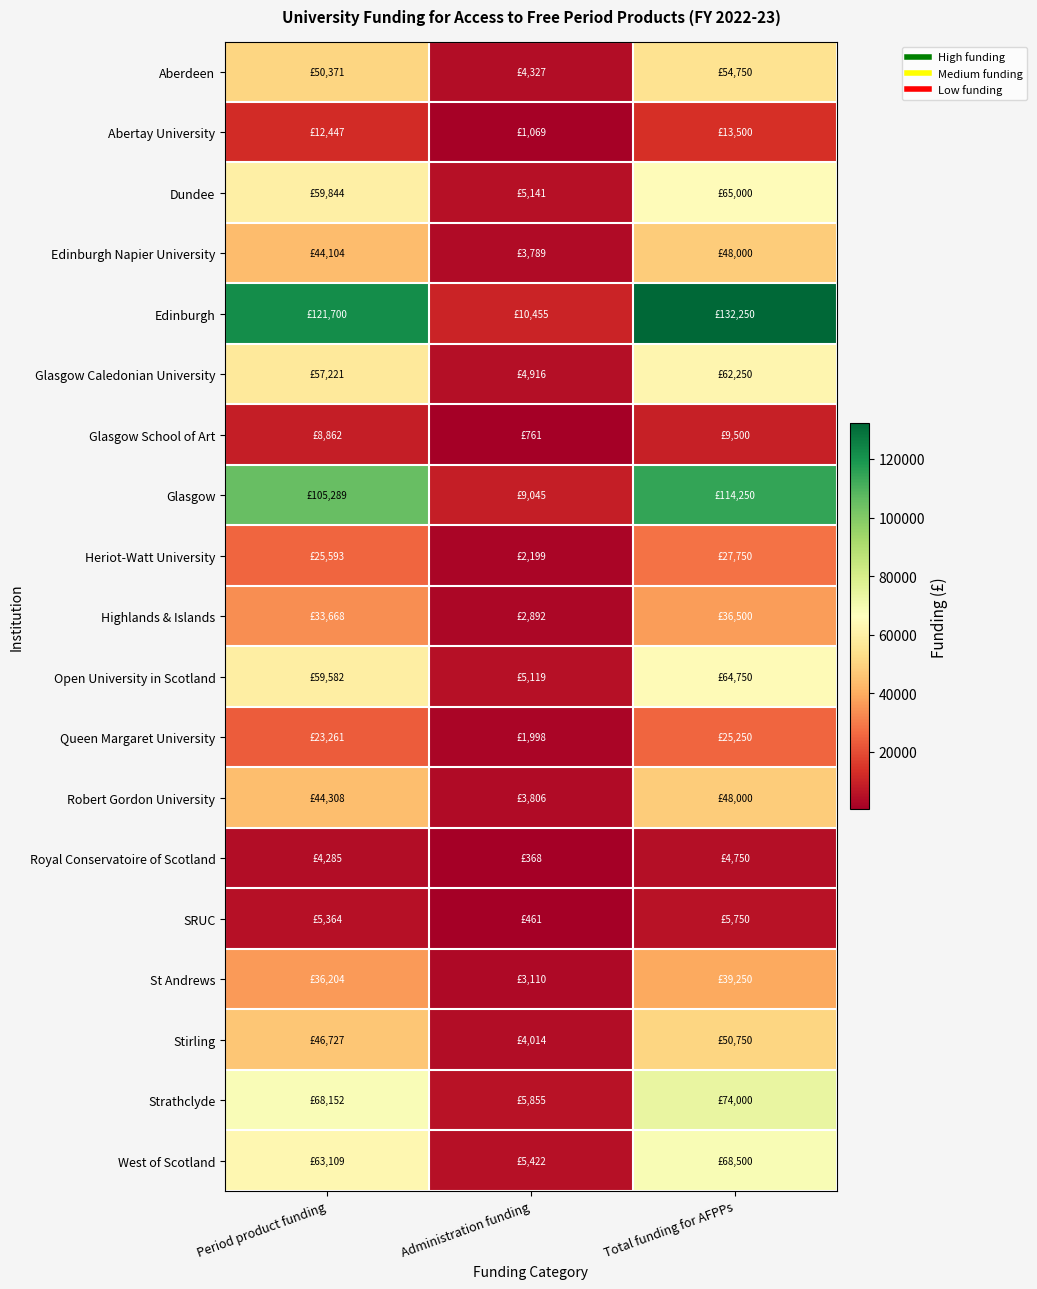

Which series has the largest total across all categories?

Edinburgh